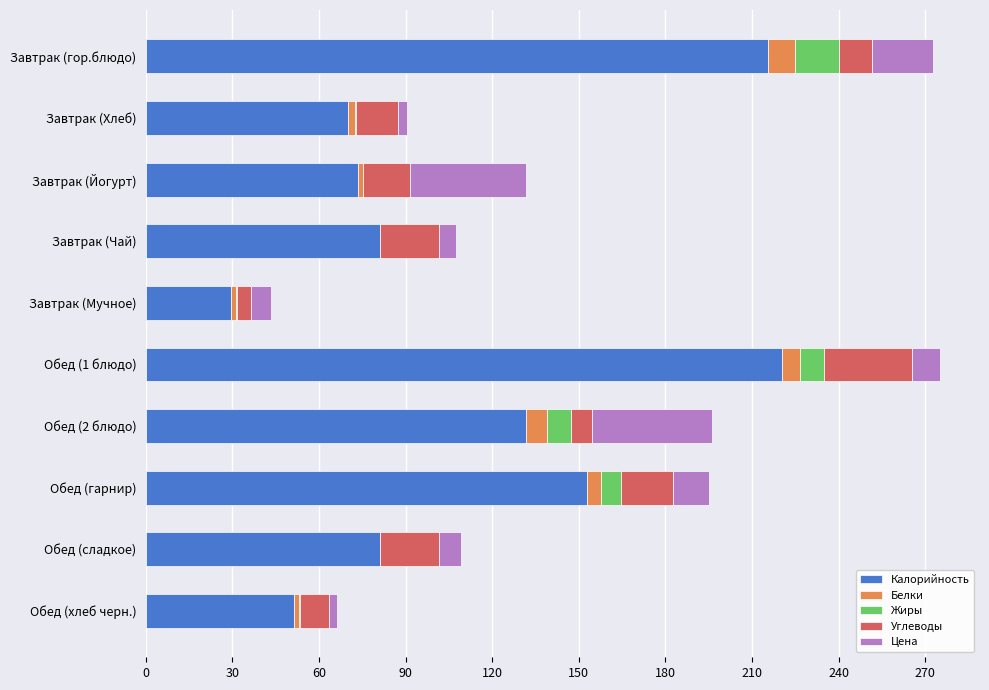

The value of Калорийность at Обед (сладкое) is 120.1. True or false?

False